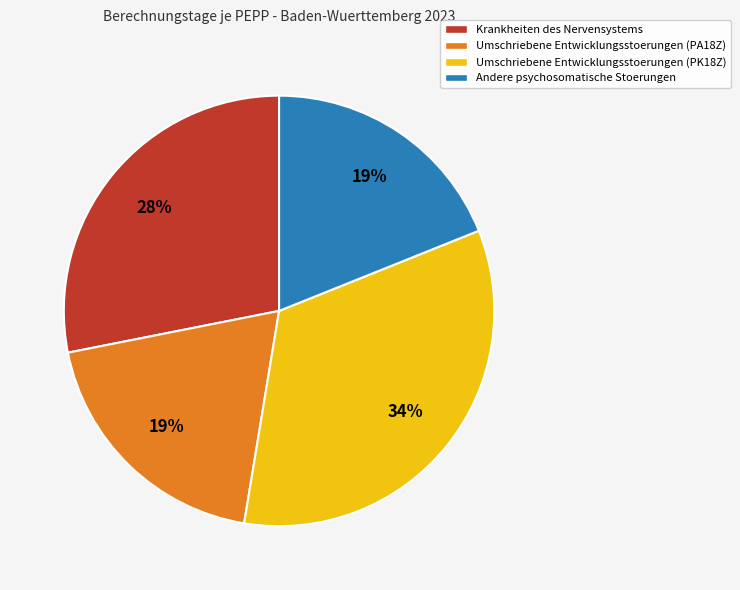

To the nearest percent, what is the difference between the largest and smallest slice percentages?

15%